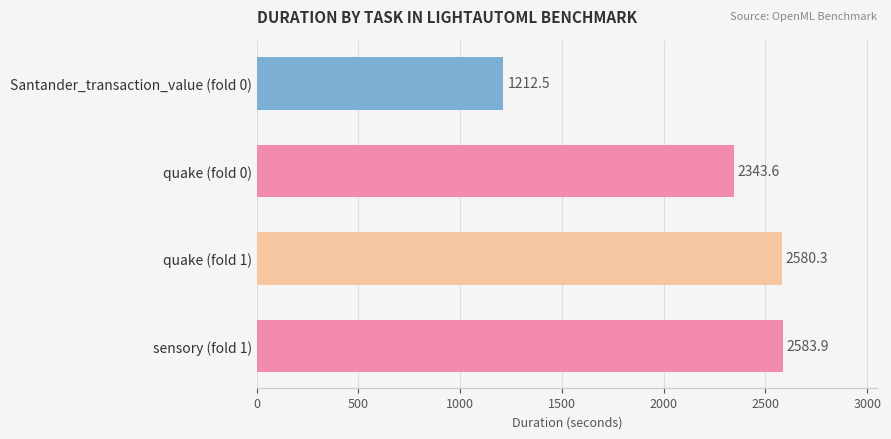

What is the smallest value displayed?

1212.5